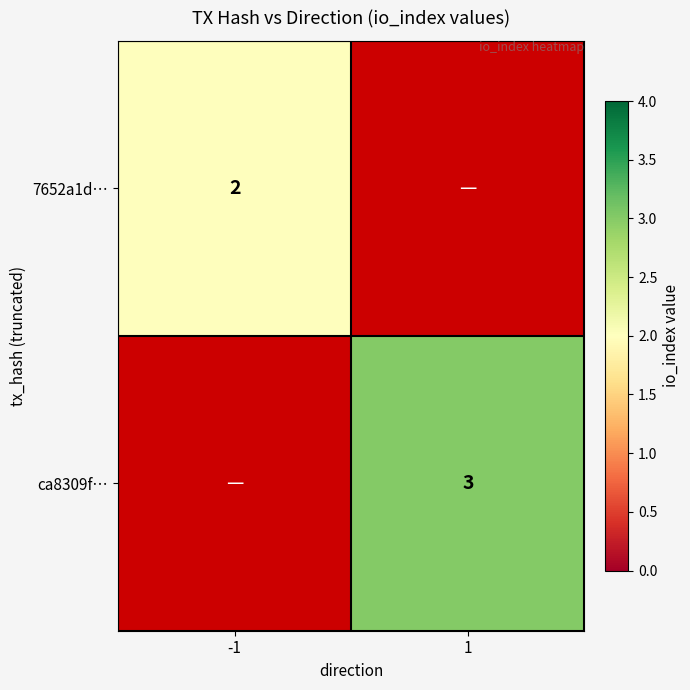

Which category has the highest value across all series?

1